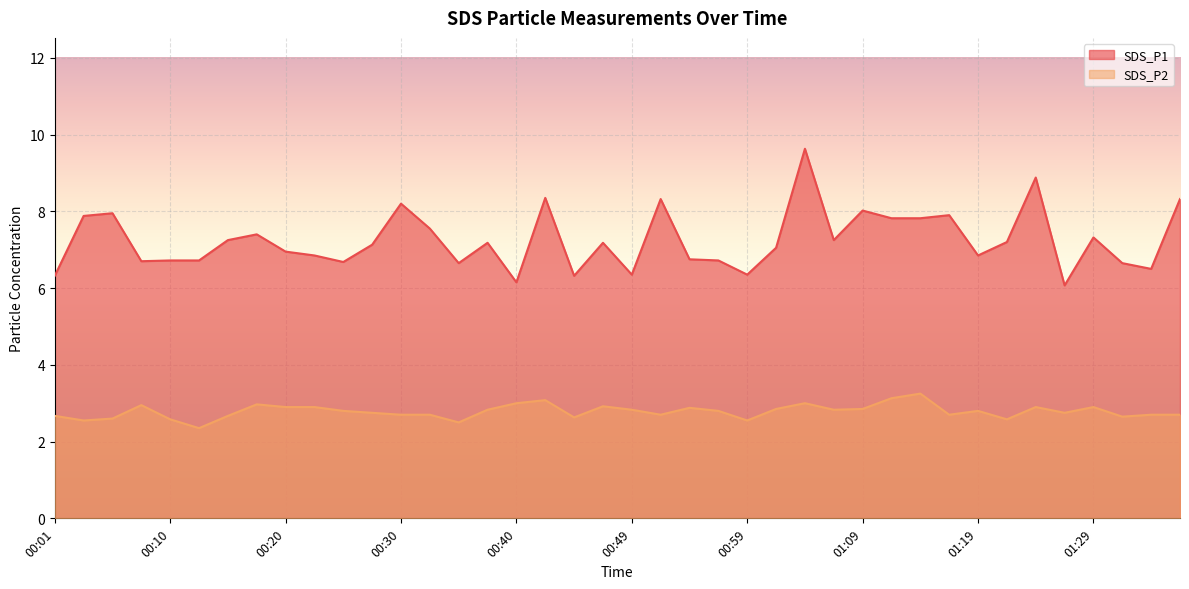

Which category has the lowest value across all series?

00:13